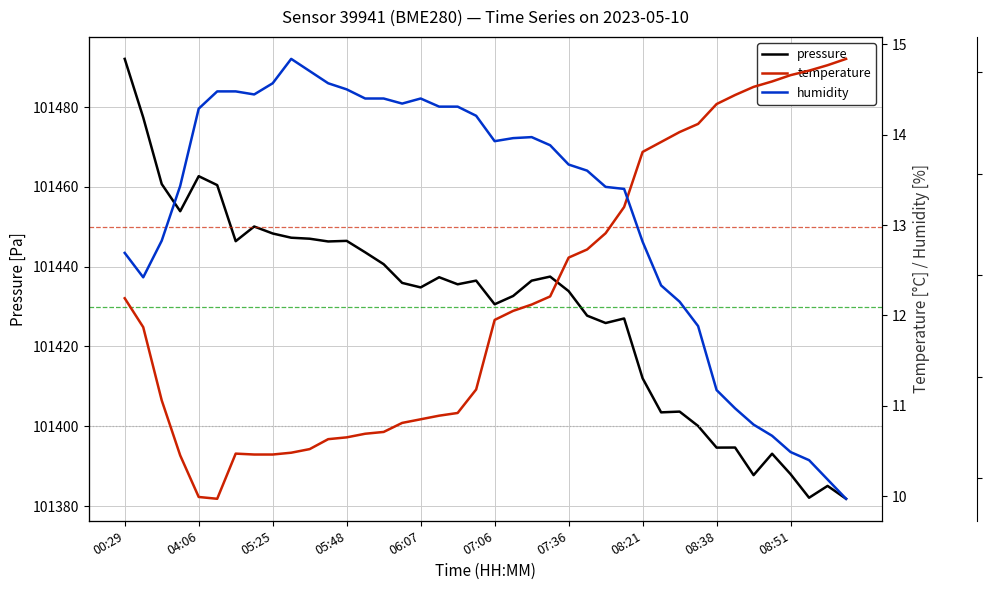

Is the value of temperature at 10 greater than the value of pressure at 37?

No